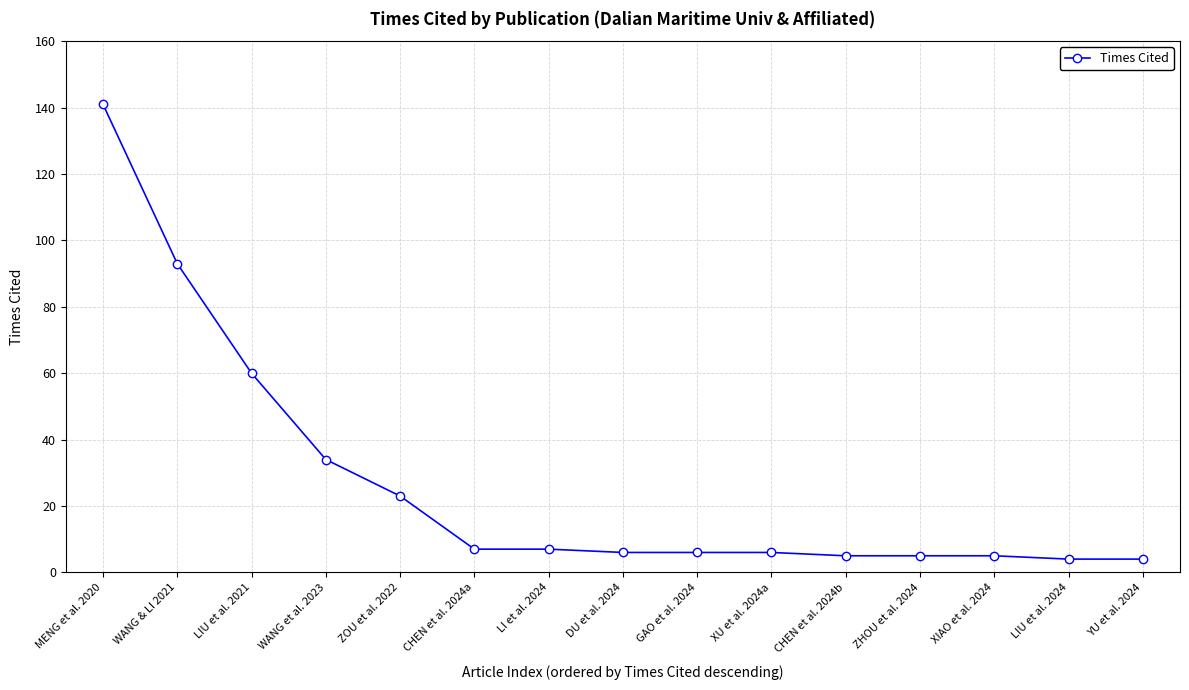

What is the greatest value displayed?

141